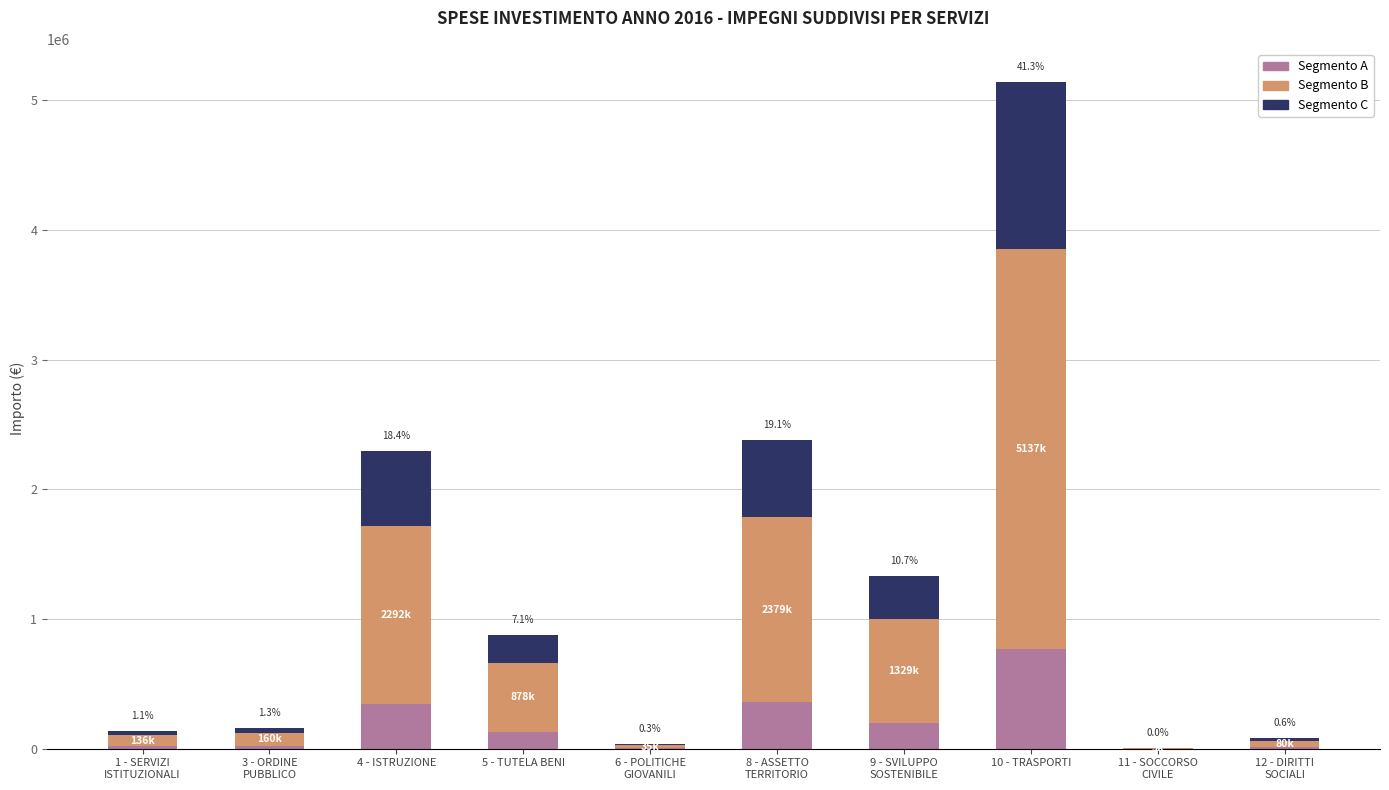

What is the sum of all Segmento A values?

1864678.0